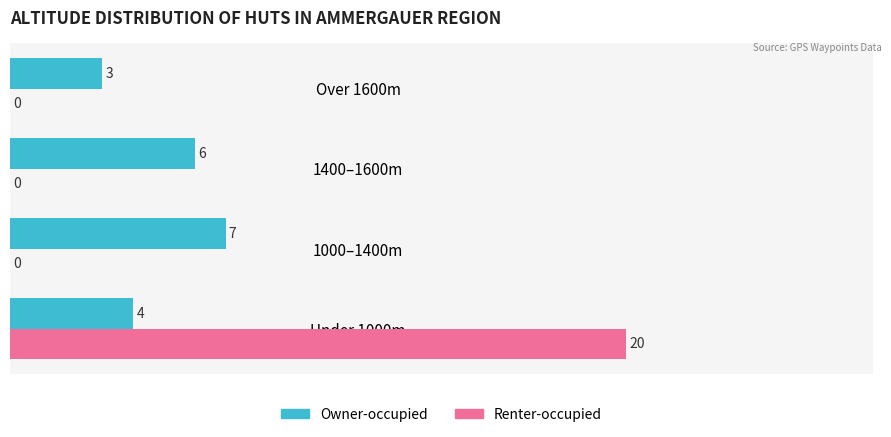

The Owner-occupied series shows 7 at 1000–1400m. True or false?

True